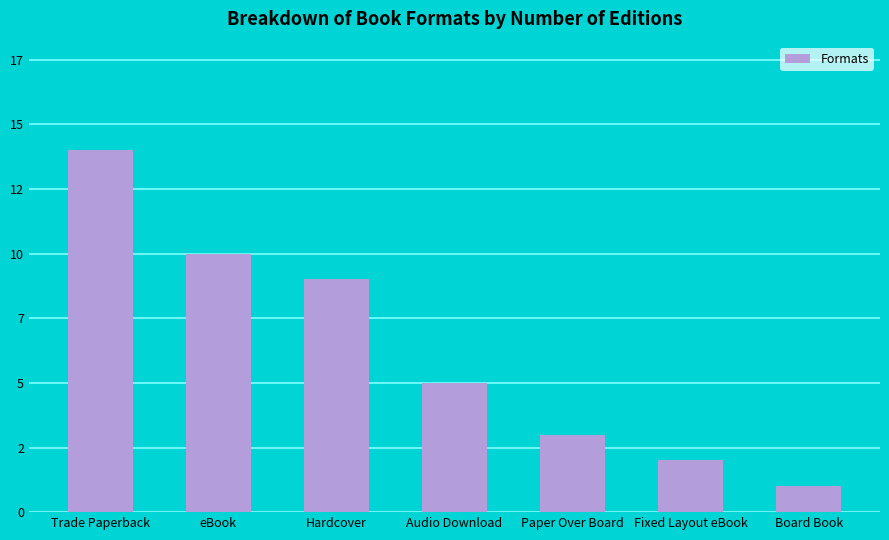

Does the chart contain any negative values?

No